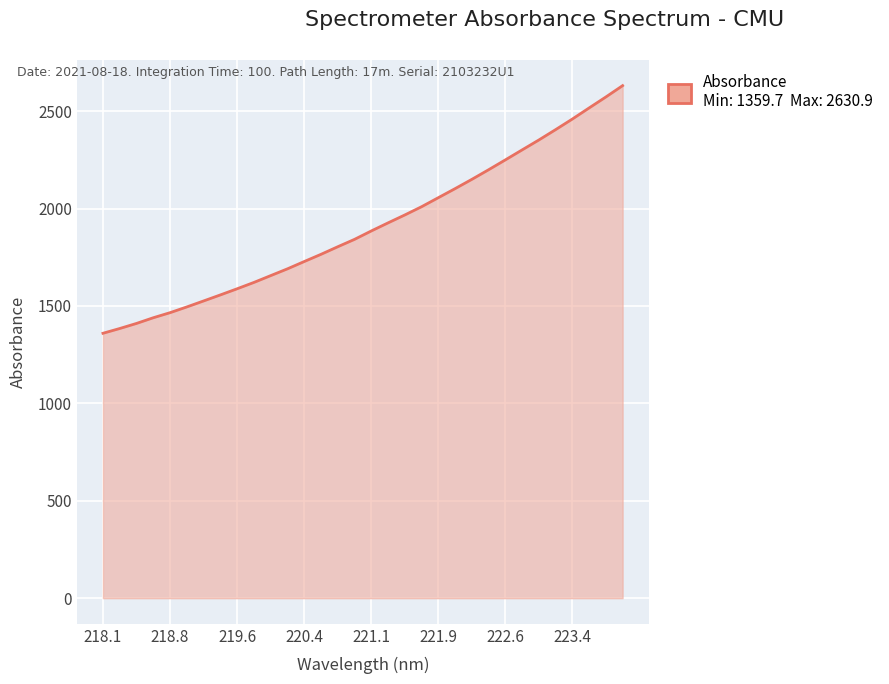

What is the maximum value shown in the chart?

2630.9